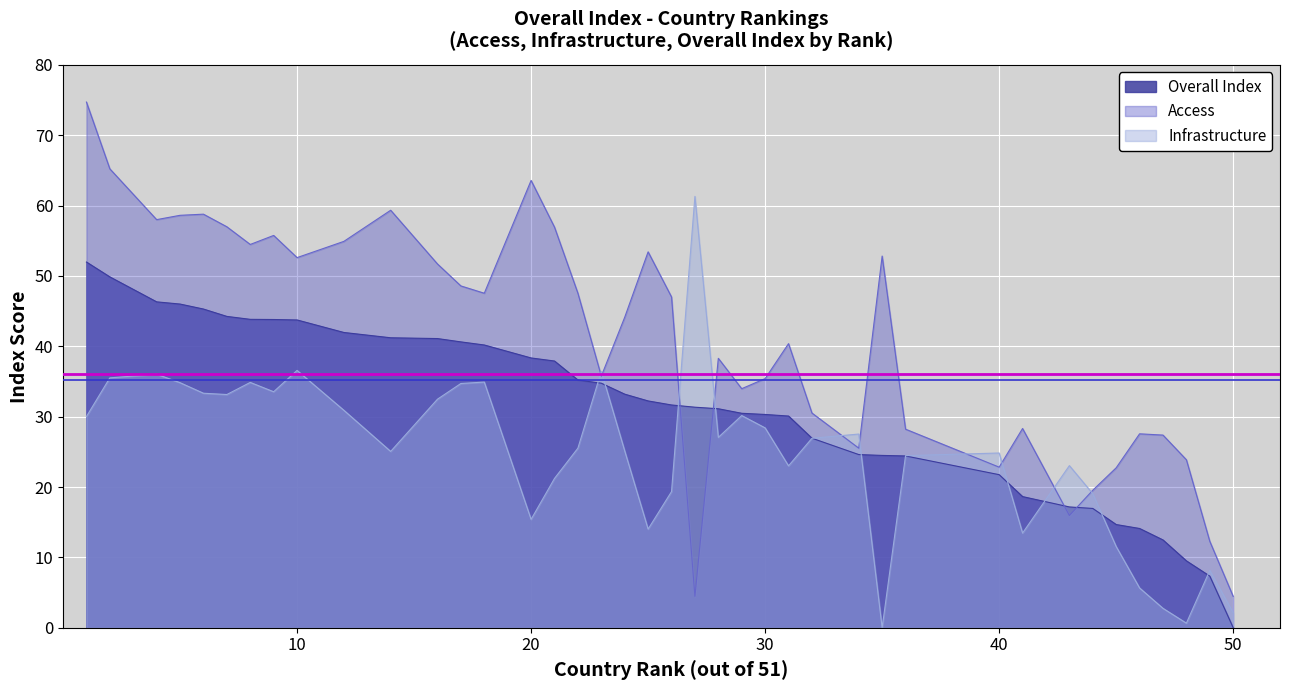

Is it true that Infrastructure equals 15.4 at 20?

True